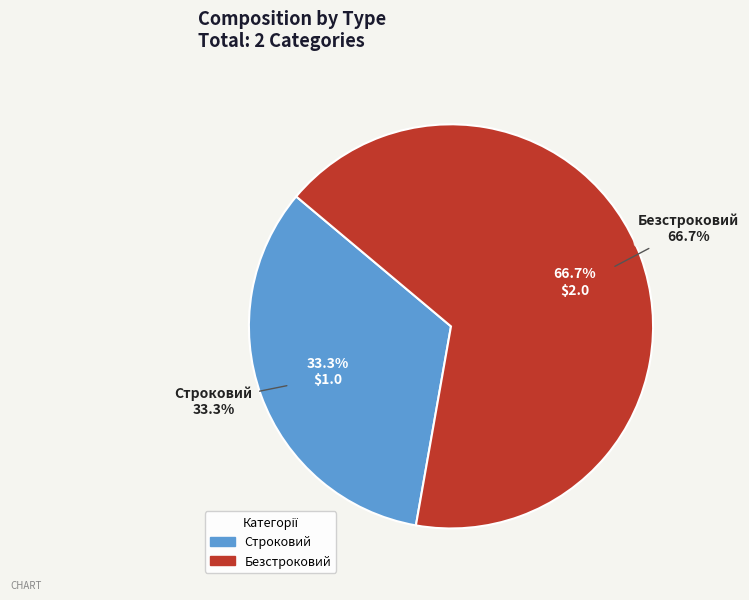

What portion of the pie excludes Строковий?

66.7%